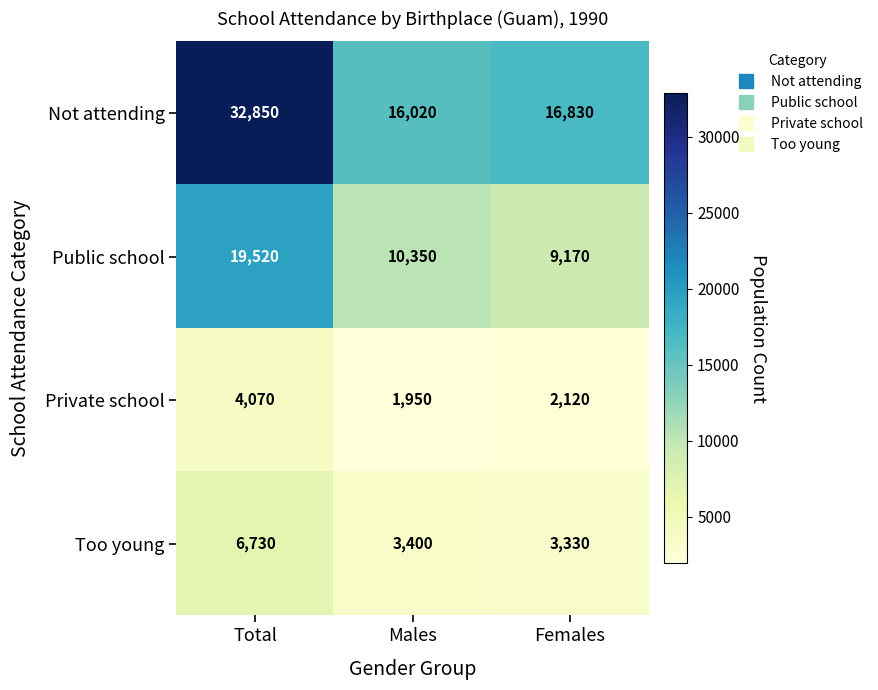

Which category has the lowest value across all series?

Males